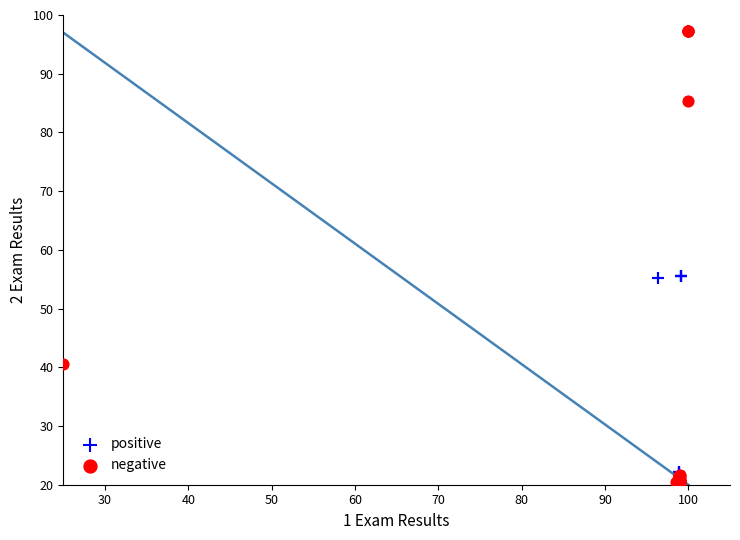

Which series has the largest Y range (max minus min)?

negative